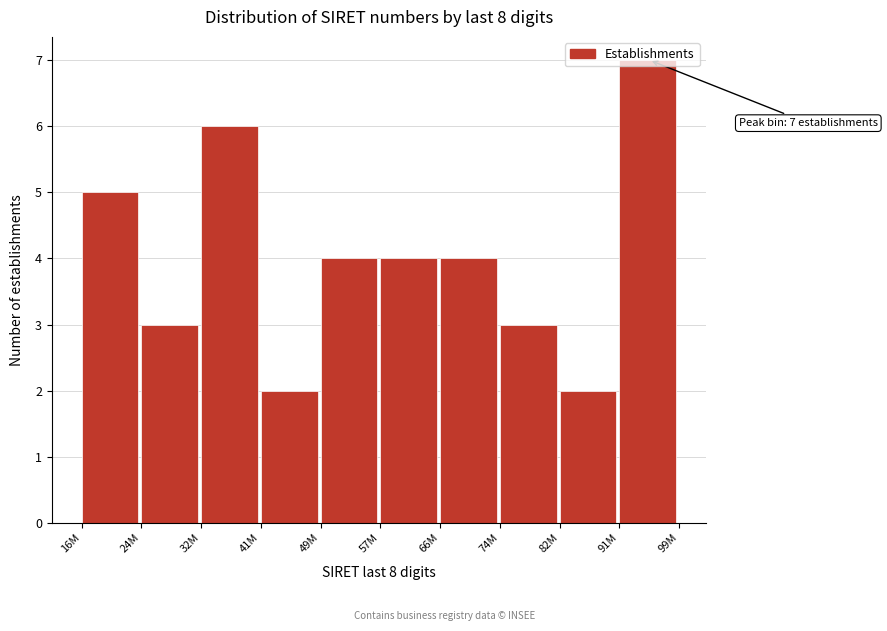

What is the value of the 8th bar from the left?

3